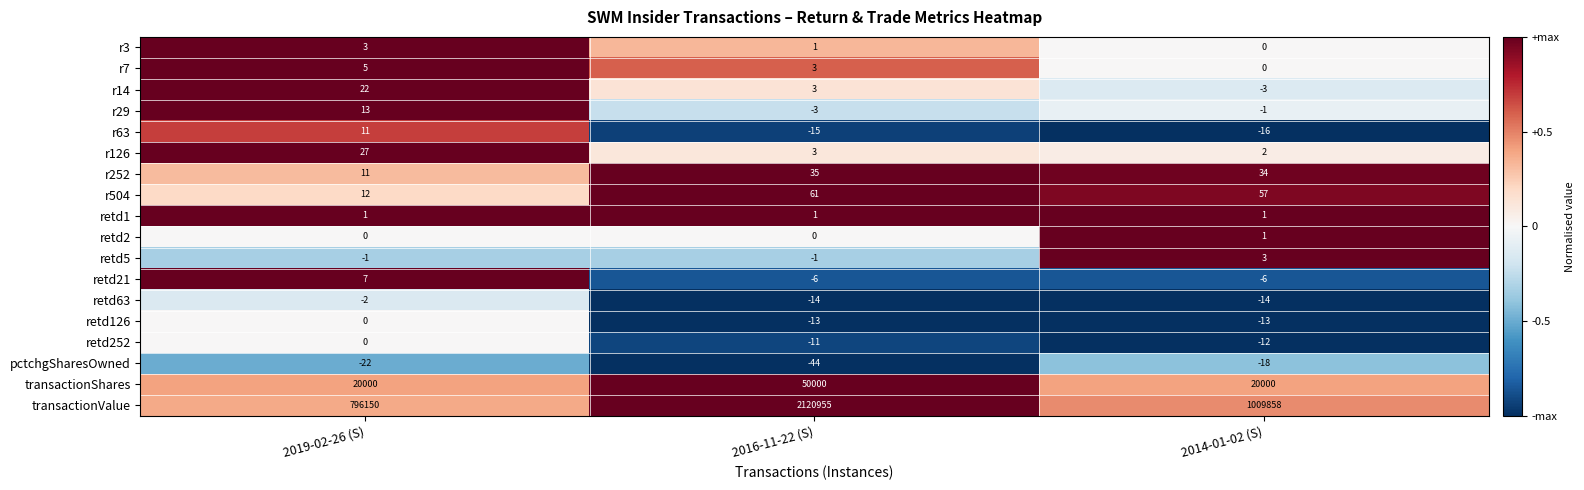

Is it true that retd63 equals -14 at 2014-01-02 (S)?

True